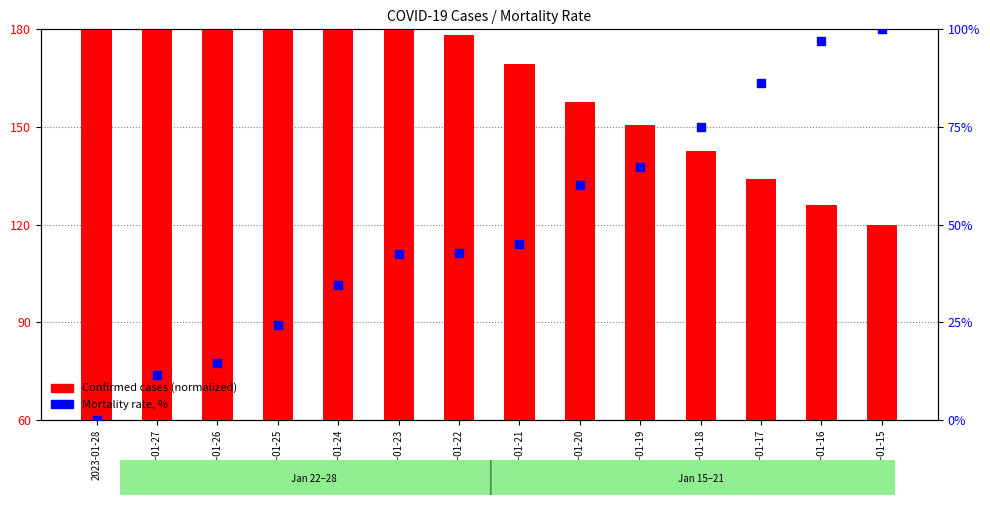

Which series has the widest spread of Y values?

Confirmed cases (normalized)